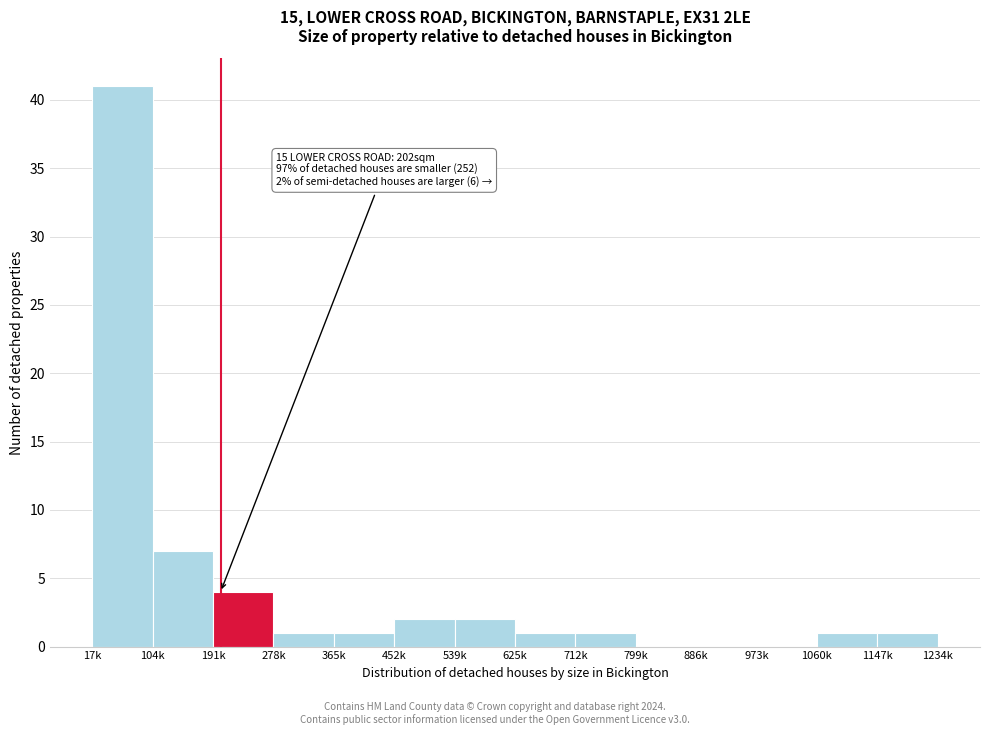

Reading left to right, list all the values displayed in this chart.

17k=41	104k=7	191k=4	278k=1	365k=1	452k=2	539k=2	625k=1	712k=1	799k=0	886k=0	973k=0	1060k=1	1147k=1